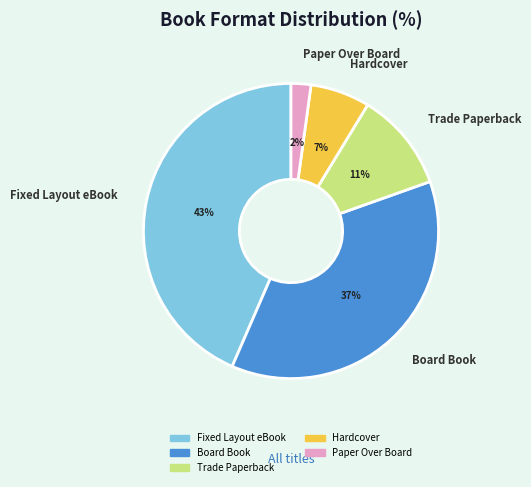

Combined, do Board Book and Paper Over Board account for over 50%?

No